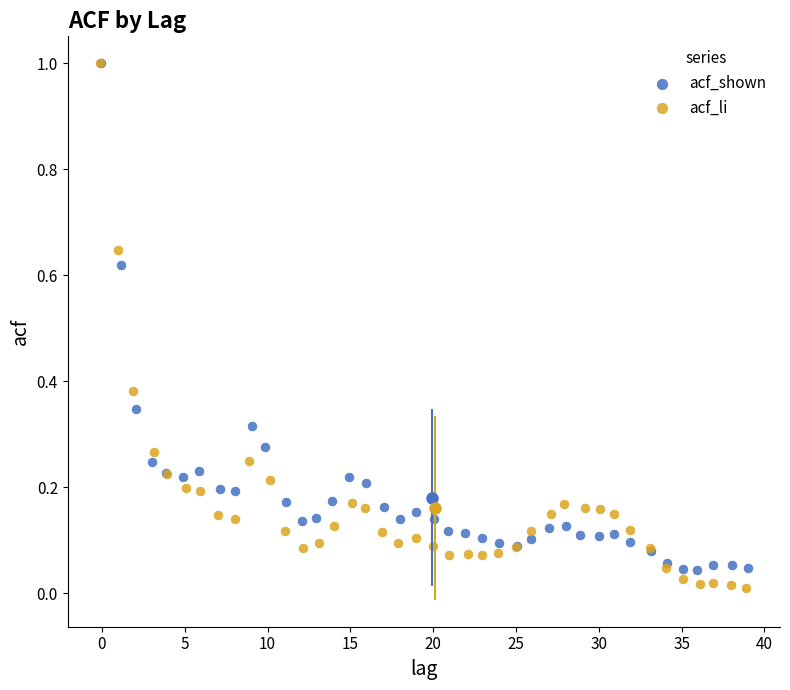

Which series has the largest Y range (max minus min)?

acf_li